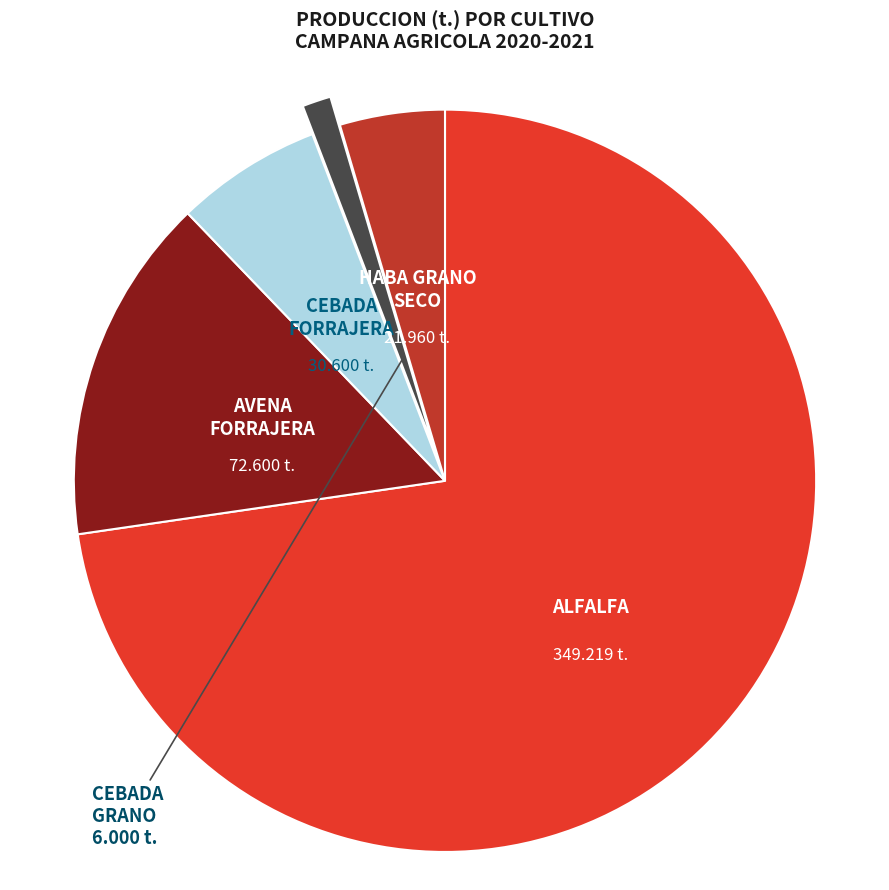

Is there a majority slice in this chart?

Yes